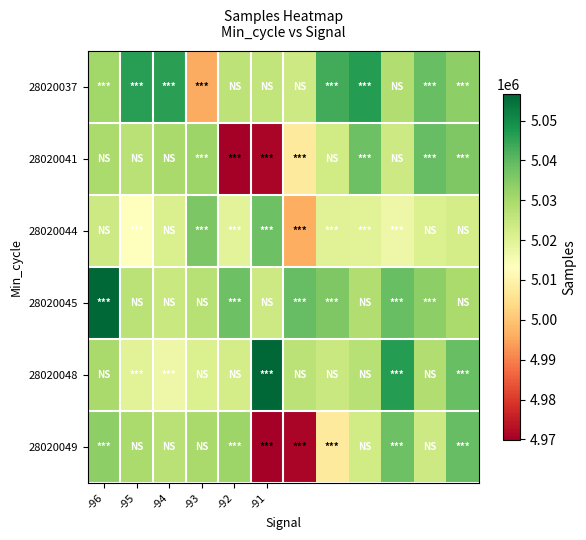

Reading left to right, extract all data points from this chart.

28020037: 5031094	5046377	5045912	4995897	5026644	5026035	5024024	5043136	5046612	5028749	5038783	5033865
28020041: 5029674	5027437	5029896	5031640	4969882	4970901	5007534	5023172	5038086	5024003	5039243	5035727
28020044: 5023746	5013340	5021561	5036125	5019340	5038189	4996149	5020331	5019968	5017271	5021319	5022562
28020045: 5056594	5026955	5024737	5027533	5038086	5024003	5039243	5035727	5028749	5038783	5033865	5029674
28020048: 5029896	5019968	5017271	5021319	5022562	5056594	5026955	5024737	5027533	5046612	5028749	5038783
28020049: 5033865	5029674	5027437	5029896	5031640	4969882	4970901	5007534	5023172	5038086	5024003	5039243